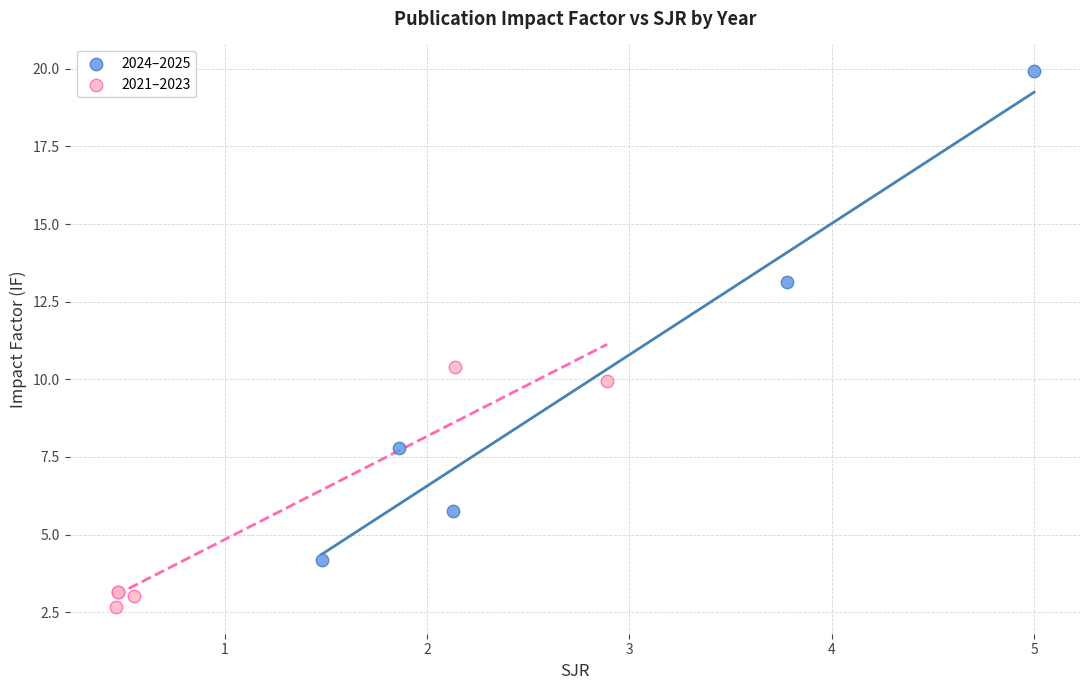

Which series has the widest spread of Y values?

2024–2025